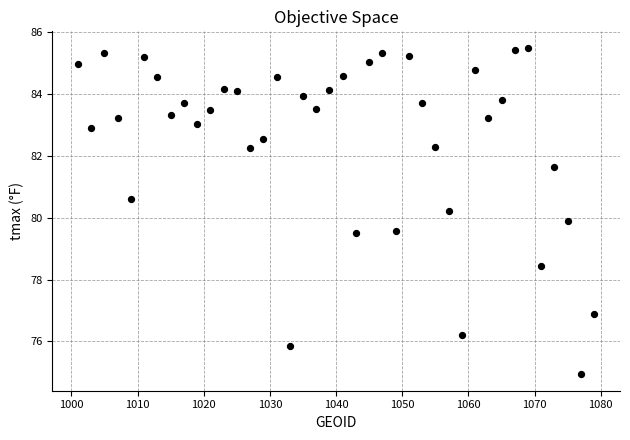

What is the range of X values (max minus min)?

78.0